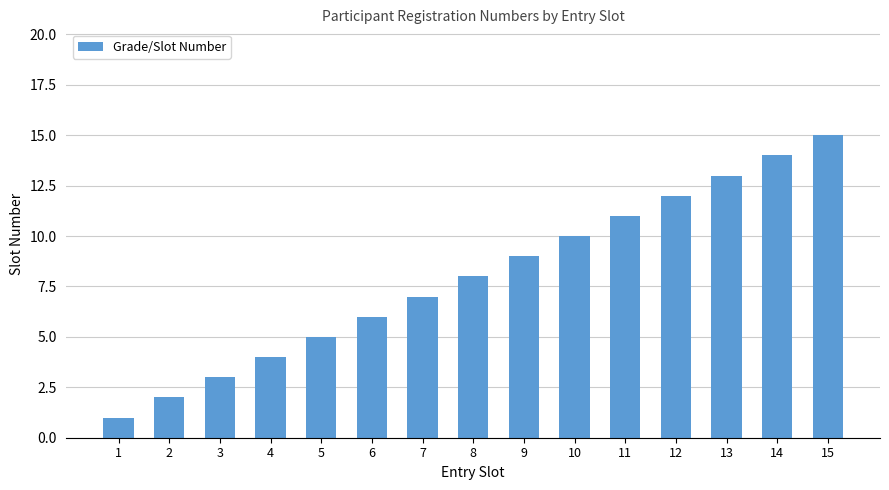

At which category does the chart reach its peak across all series?

15